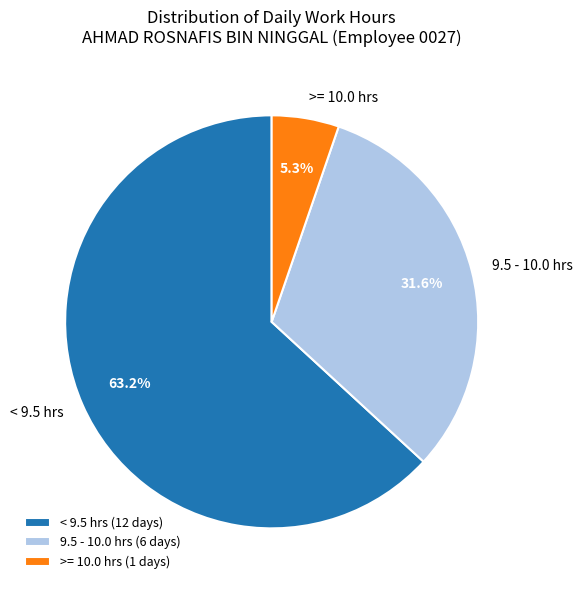

Does any single category account for the majority?

Yes